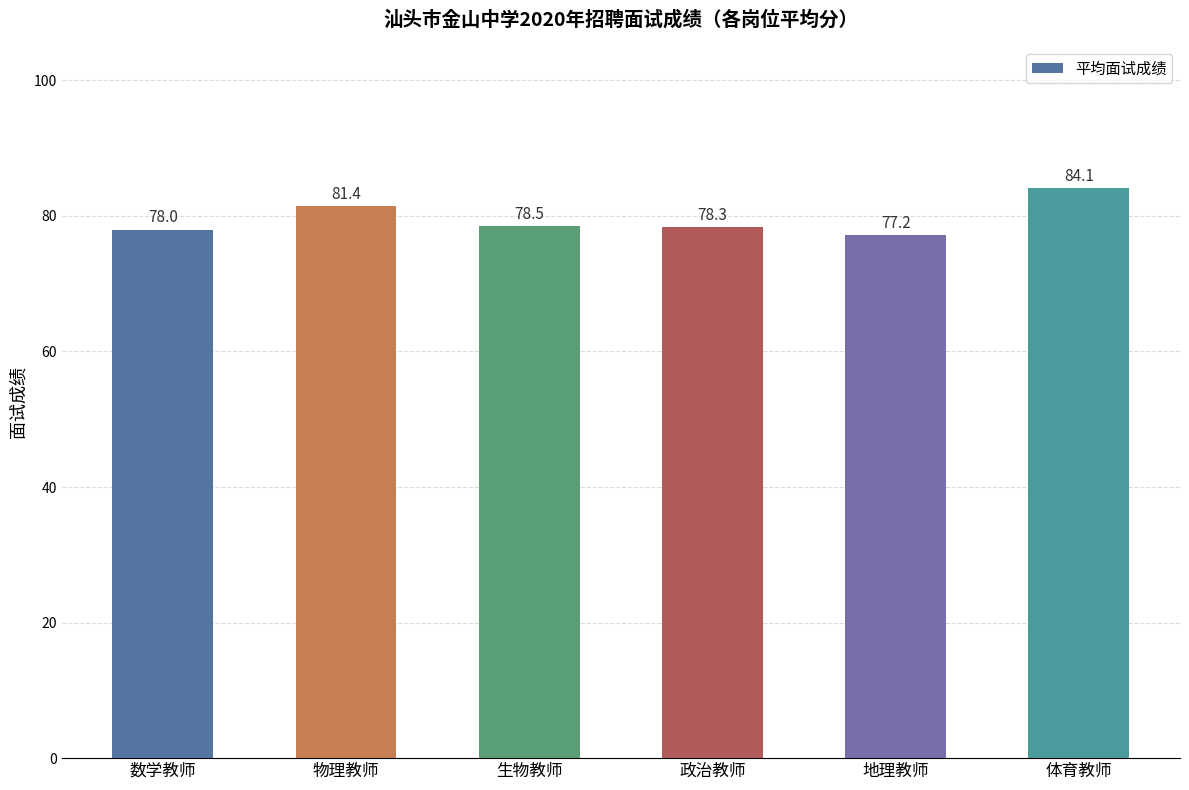

What is the sum of all values?

477.6